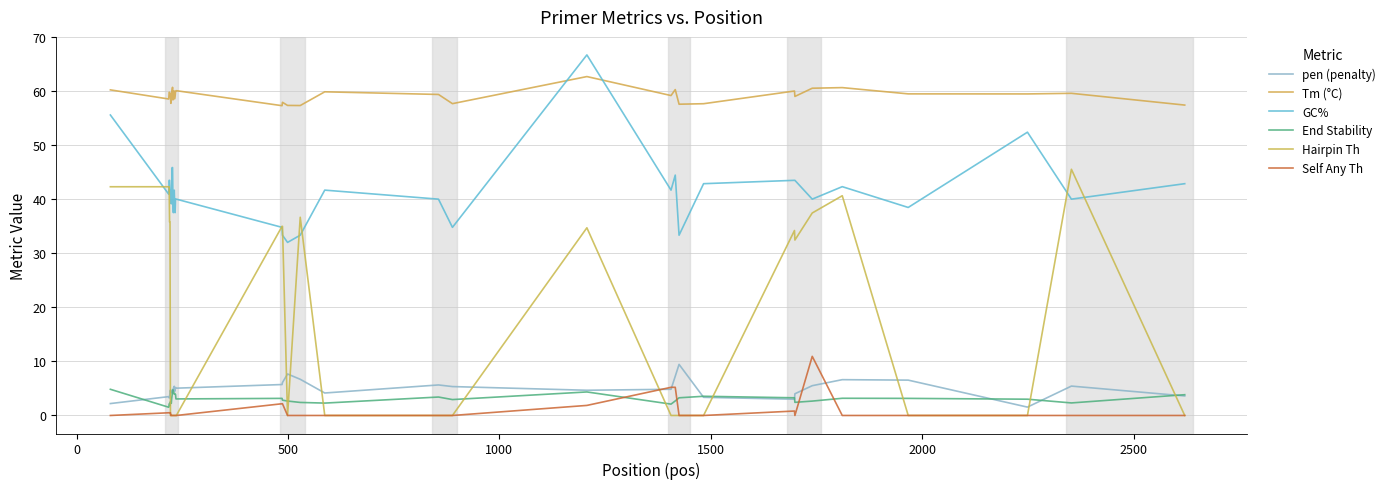

Which series has the largest range (max minus min)?

Hairpin Th